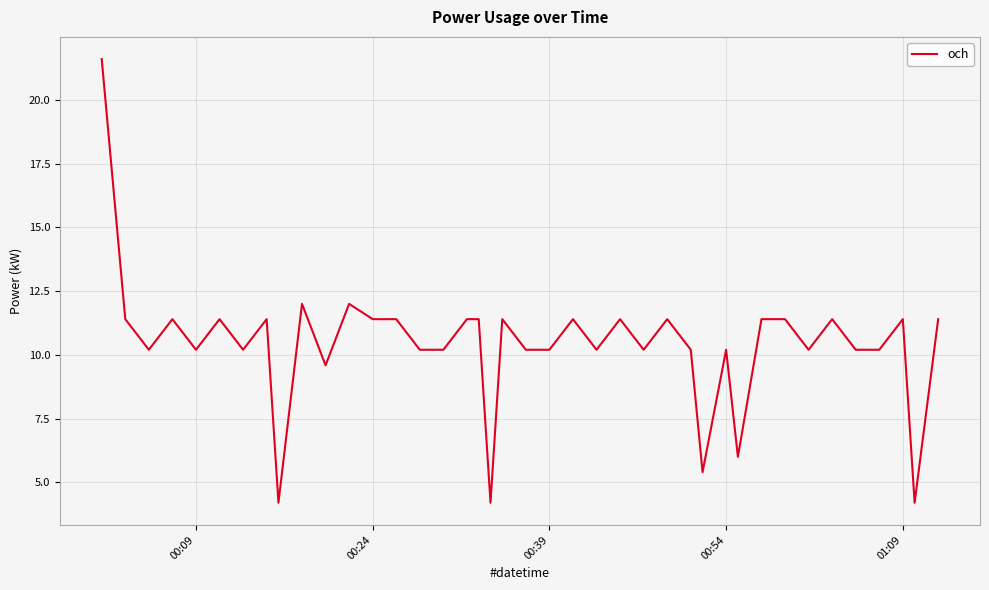

What is the minimum value shown in the chart?

4.2